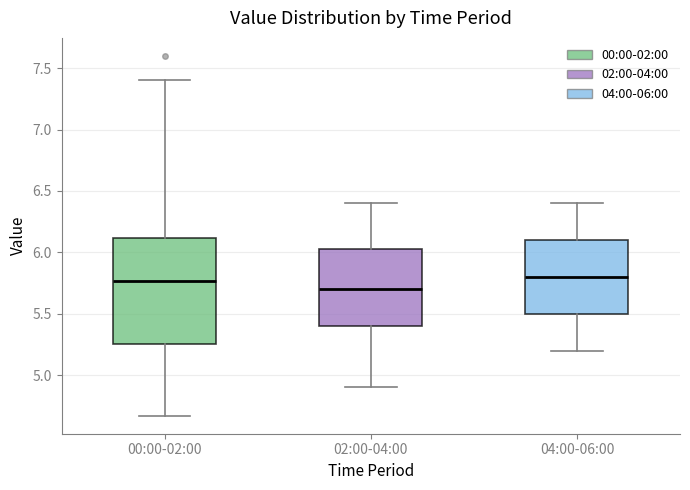

Reading left to right, read every box against the y-axis: the position of its median line, the range the box covers, and the ends of its whiskers. The values are not printed on the chart, so give them approximately, as read against the axis.

00:00-02:00: median 5.75, box 5.25 to 6.10, whiskers 4.65 to 7.40
02:00-04:00: median 5.70, box 5.40 to 6.05, whiskers 4.90 to 6.40
04:00-06:00: median 5.80, box 5.50 to 6.10, whiskers 5.20 to 6.40